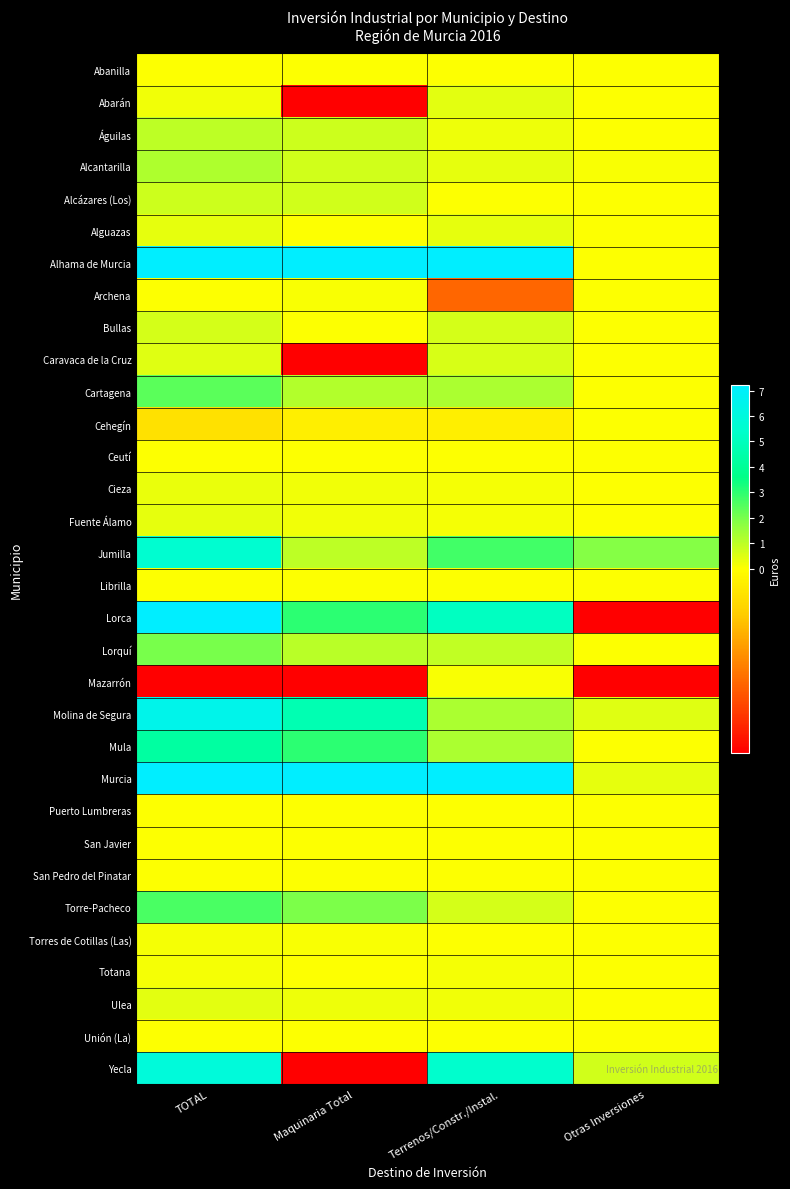

Rank the series by their maximum value, from highest to lowest.

Alhama de Murcia, Murcia, Lorca, Molina de Segura, Yecla, Jumilla, Mula, Torre-Pacheco, Cartagena, Lorquí, Alcantarilla, Águilas, Alcázares (Los), Bullas, Caravaca de la Cruz, Ulea, Abarán, Alguazas, Fuente Álamo, Cieza, Totana, Torres de Cotillas (Las), Archena, Mazarrón, Librilla, San Pedro del Pinatar, Ceutí, Puerto Lumbreras, Unión (La), Abanilla, San Javier, Cehegín